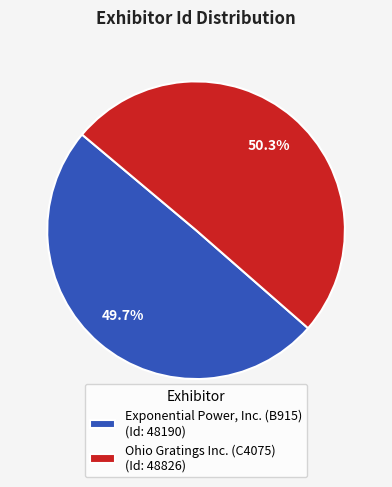

To the nearest percent, what is the difference between the largest and smallest slice percentages?

1%